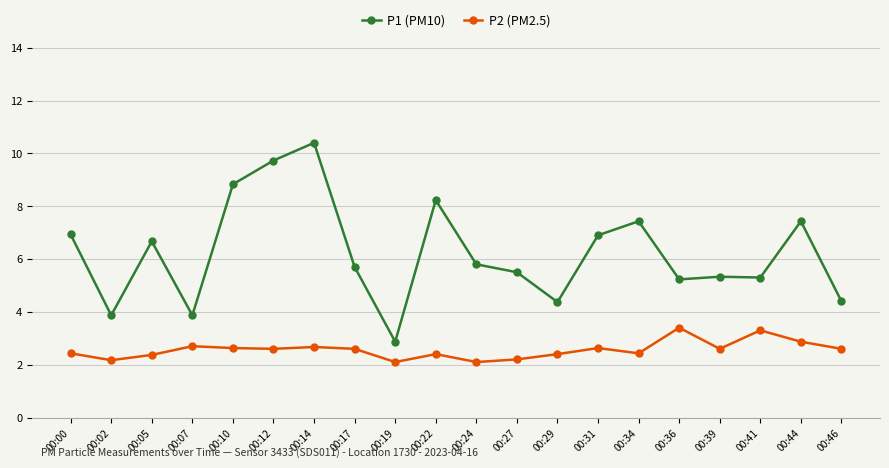

True or false: P2 (PM2.5) and P1 (PM10) intersect in this chart.

False